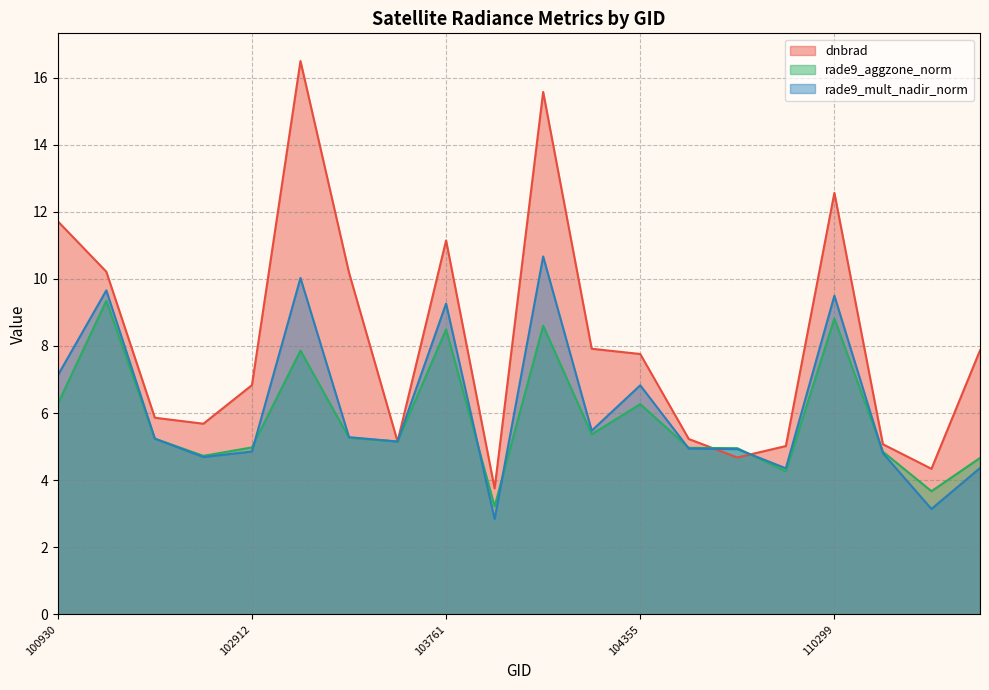

Which category has the lowest value across all series?

104112